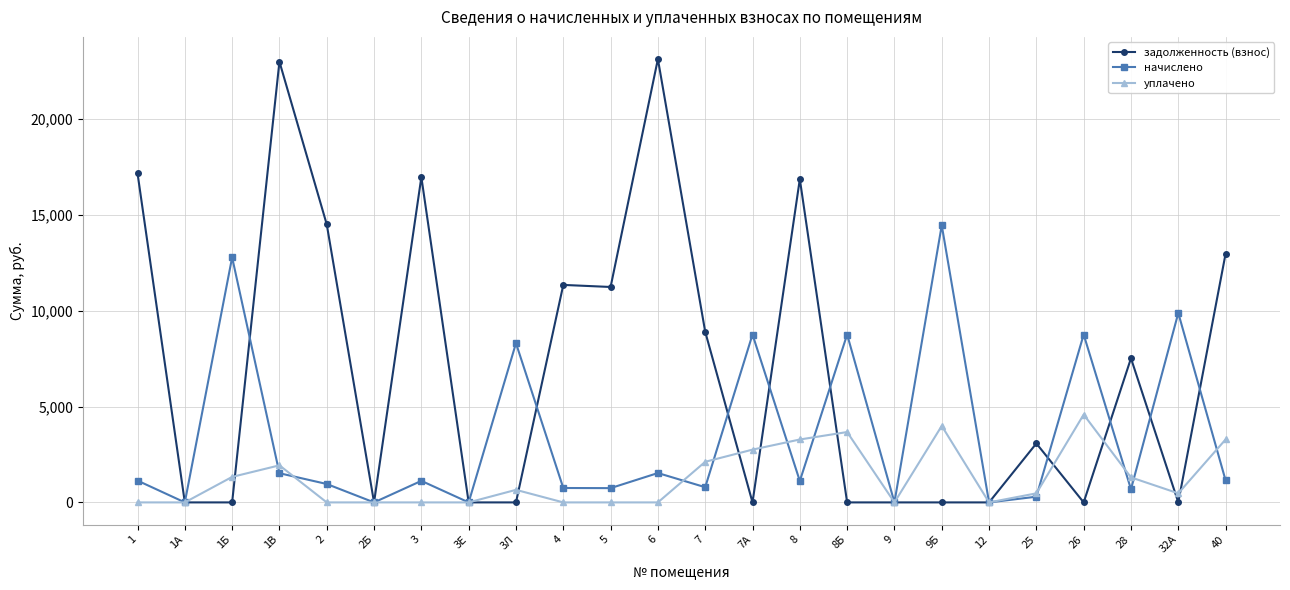

Rank the series by their average value, from lowest to highest.

уплачено, начислено, задолженность (взнос)